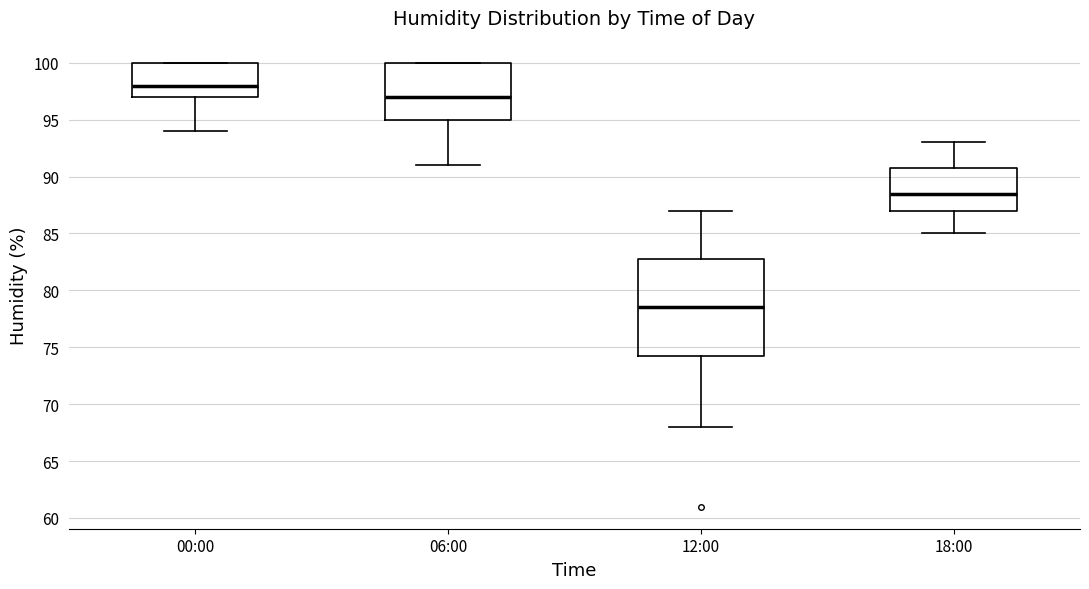

Reading left to right, transcribe this box plot: for each box, give where its median line is, the range the box spans, and where its two whiskers end, as read against the y-axis. The values are not printed on the chart, so give them approximately, as read against the axis.

00:00: median 98.0, box 97.0 to 100.0, whiskers 94.0 to 100.0
06:00: median 97.0, box 95.0 to 100.0, whiskers 91.0 to 100.0
12:00: median 78.5, box 74.5 to 83.0, whiskers 68.0 to 87.0
18:00: median 88.5, box 87.0 to 91.0, whiskers 85.0 to 93.0